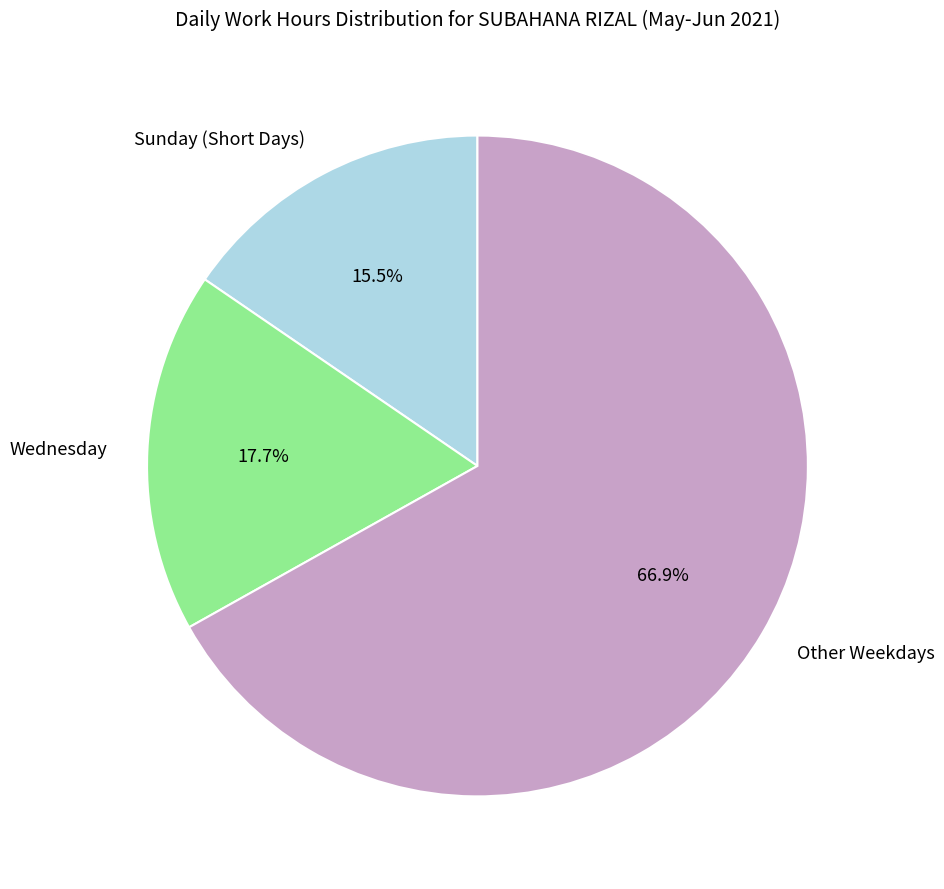

To the nearest percent, what is the average slice percentage?

33%